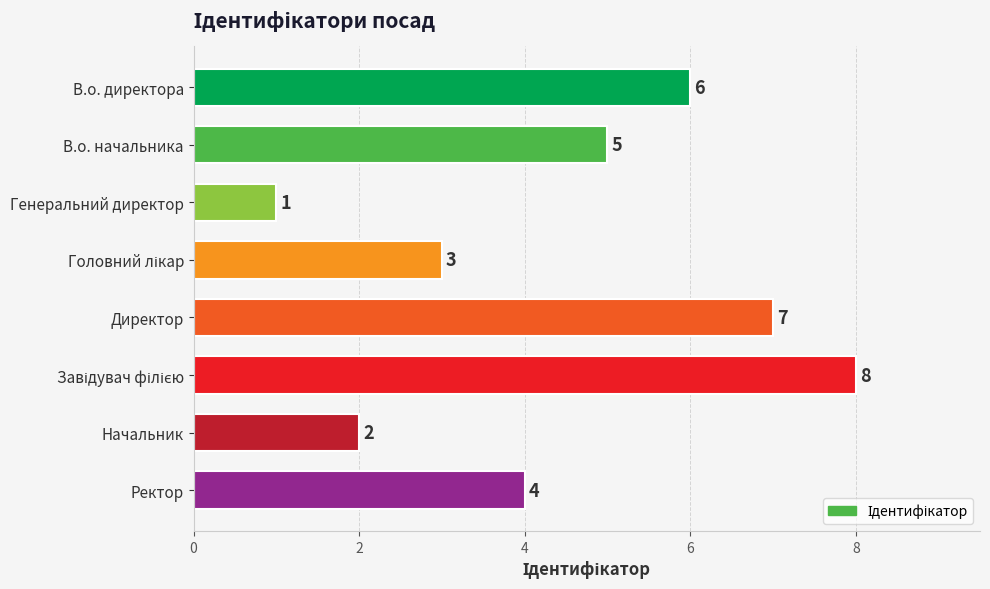

Reading bottom to top, list all the values displayed in this chart.

4	2	8	7	3	1	5	6